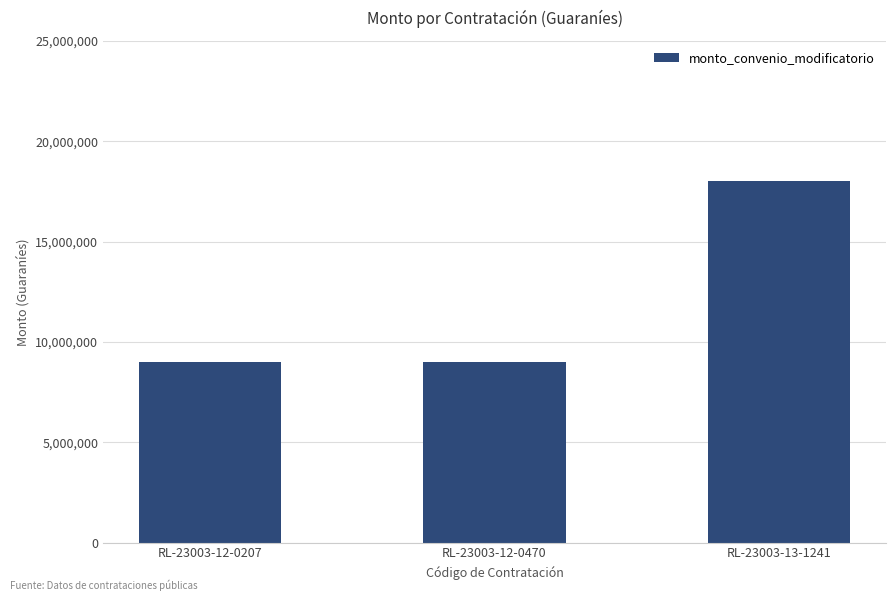

What is the change in value from RL-23003-12-0470 to RL-23003-13-1241?

+9000000